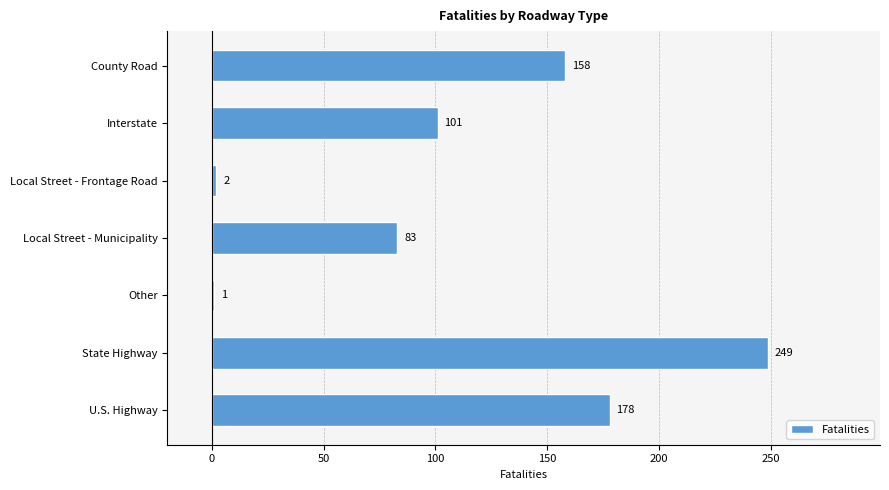

How many bars are there in total?

7